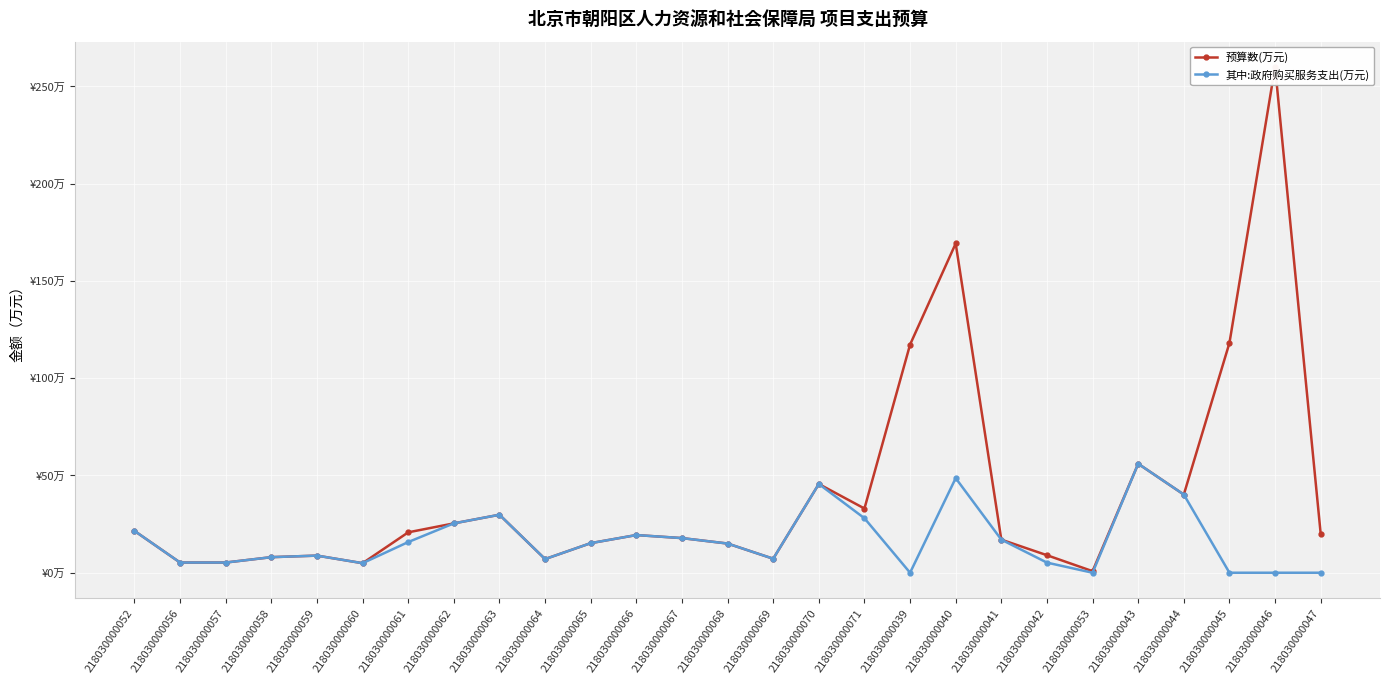

List the series in order of their peak value, highest first.

预算数(万元), 其中:政府购买服务支出(万元)